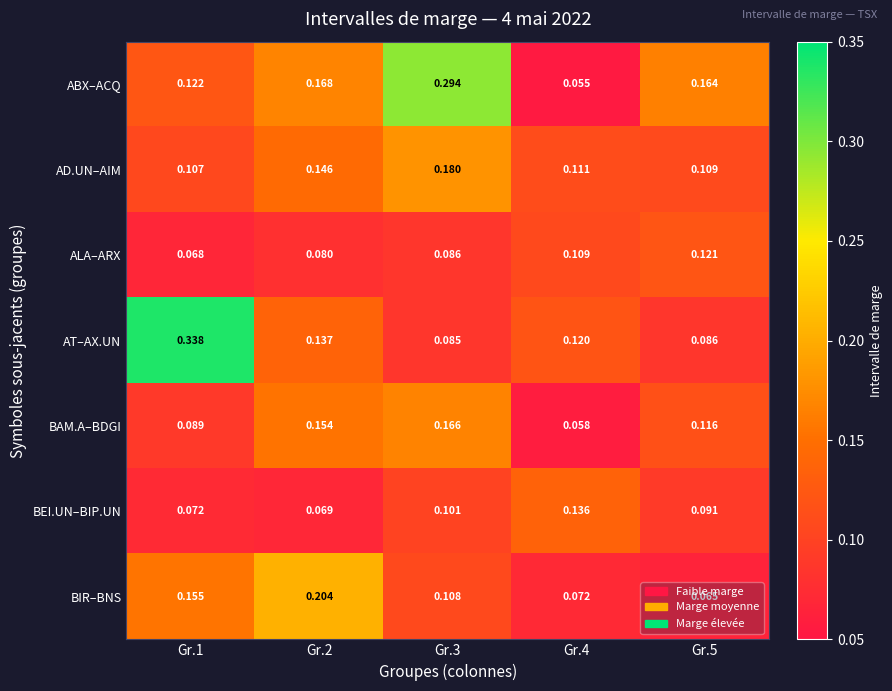

Which series has the widest spread of values?

AT–AX.UN